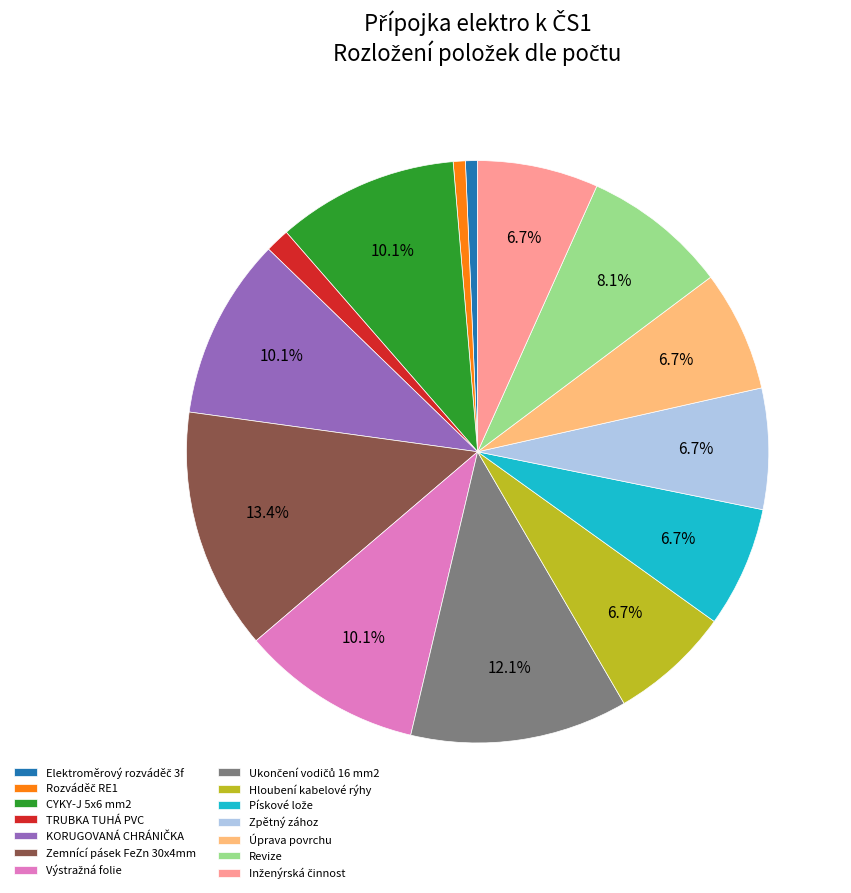

To the nearest percent, what is the average slice percentage?

7%